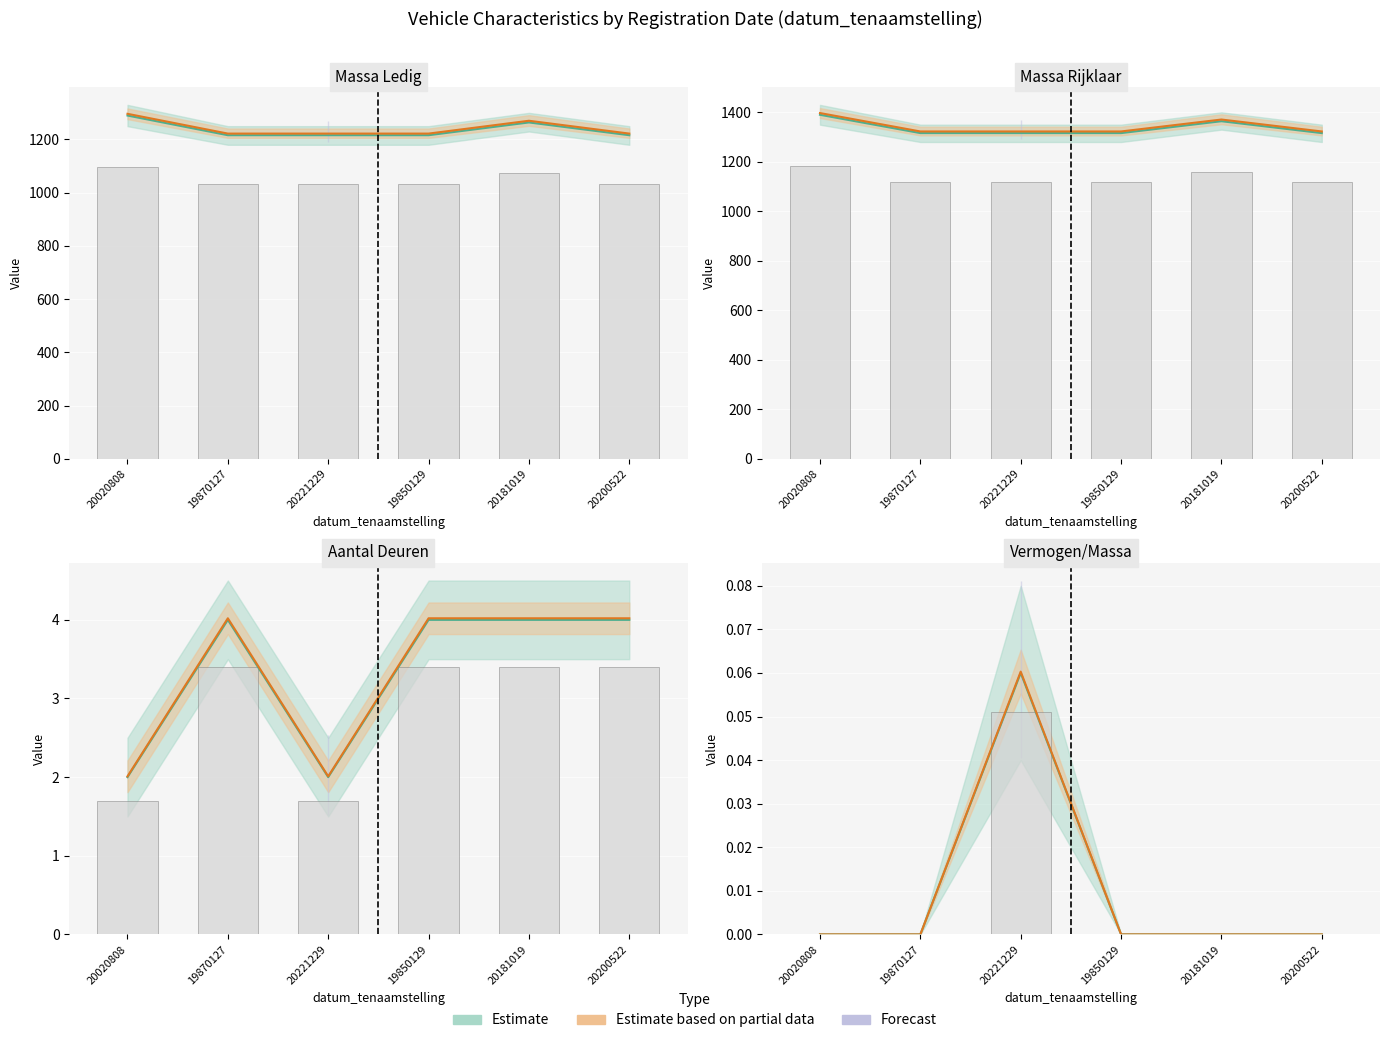

Is the value of aantal_deuren at 20221229 greater than the value of massa_ledig_voertuig at 20020808?

No